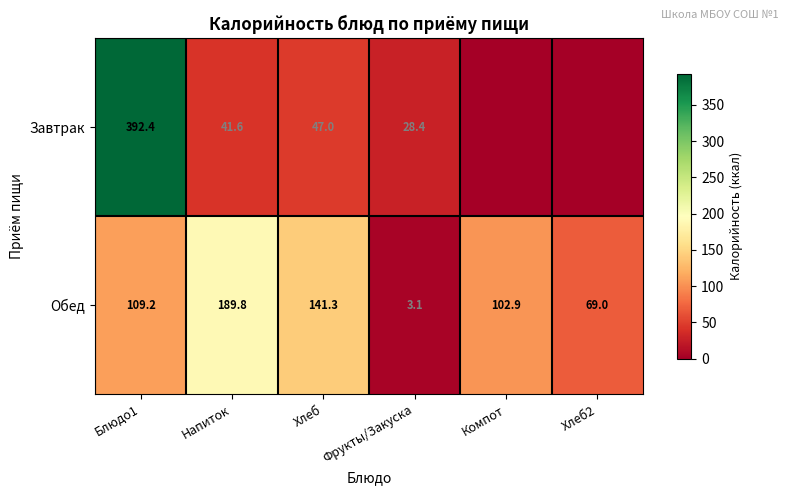

What is the difference between the second highest and minimum values in the Обед series?

138.2